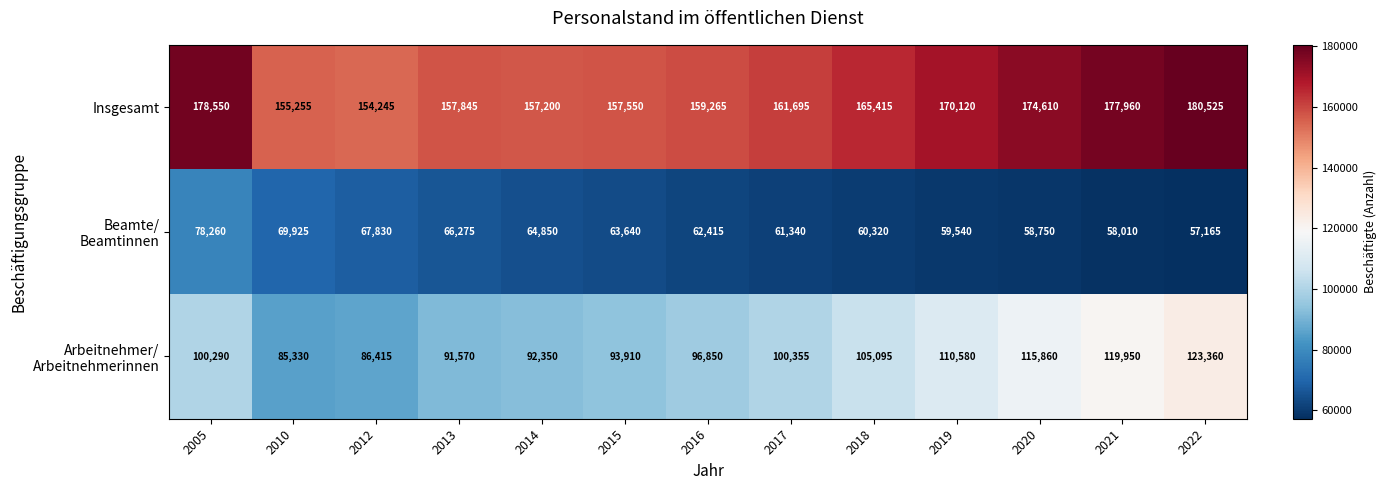

At which category is the sum across all series the highest?

2022